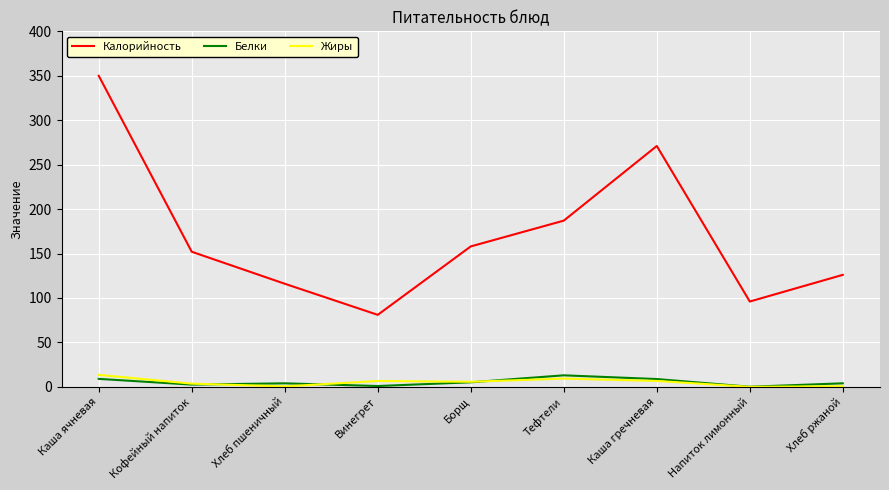

The Жиры series shows 13.4 at Каша ячневая. True or false?

True